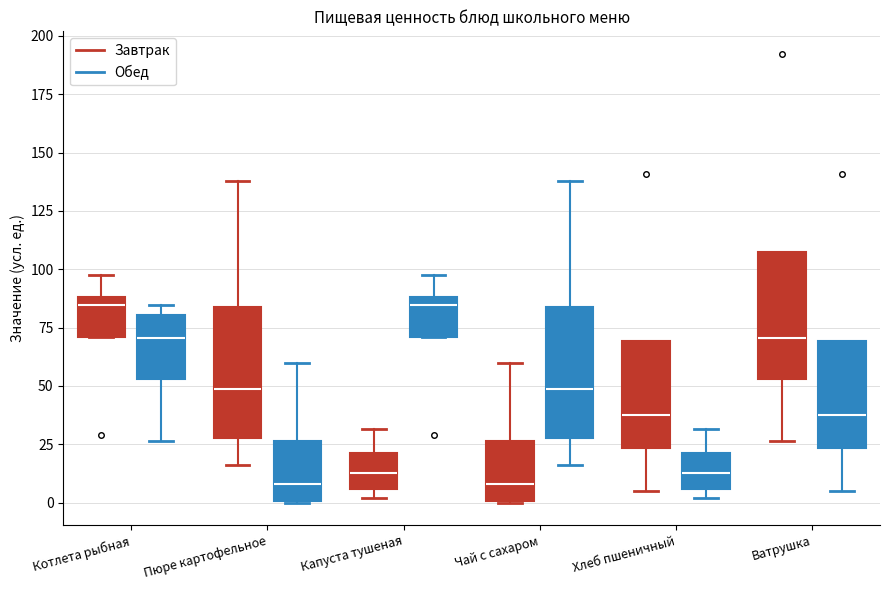

Reading left to right, read every box against the y-axis: the position of its median line, the range the box covers, and the ends of its whiskers. The values are not printed on the chart, so give them approximately, as read against the axis.

Котлета рыбная (Завтрак): median 85, box 70 to 90, whiskers 70 to 100
Котлета рыбная (Обед): median 70, box 55 to 80, whiskers 25 to 85
Пюре картофельное (Завтрак): median 50, box 30 to 85, whiskers 15 to 140
Пюре картофельное (Обед): median 10, box 0 to 25, whiskers 0 to 60
Капуста тушеная (Завтрак): median 15, box 5 to 20, whiskers 0 to 30
Капуста тушеная (Обед): median 85, box 70 to 90, whiskers 70 to 100
Чай с сахаром (Завтрак): median 10, box 0 to 25, whiskers 0 to 60
Чай с сахаром (Обед): median 50, box 30 to 85, whiskers 15 to 140
Хлеб пшеничный (Завтрак): median 40, box 25 to 70, whiskers 5 to 70
Хлеб пшеничный (Обед): median 15, box 5 to 20, whiskers 0 to 30
Ватрушка (Завтрак): median 70, box 55 to 105, whiskers 25 to 105
Ватрушка (Обед): median 40, box 25 to 70, whiskers 5 to 70